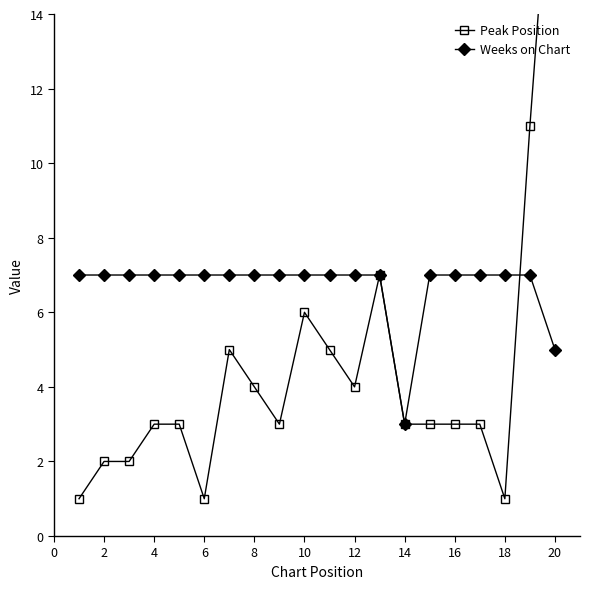

The Weeks on Chart series shows 11 at 16. True or false?

False